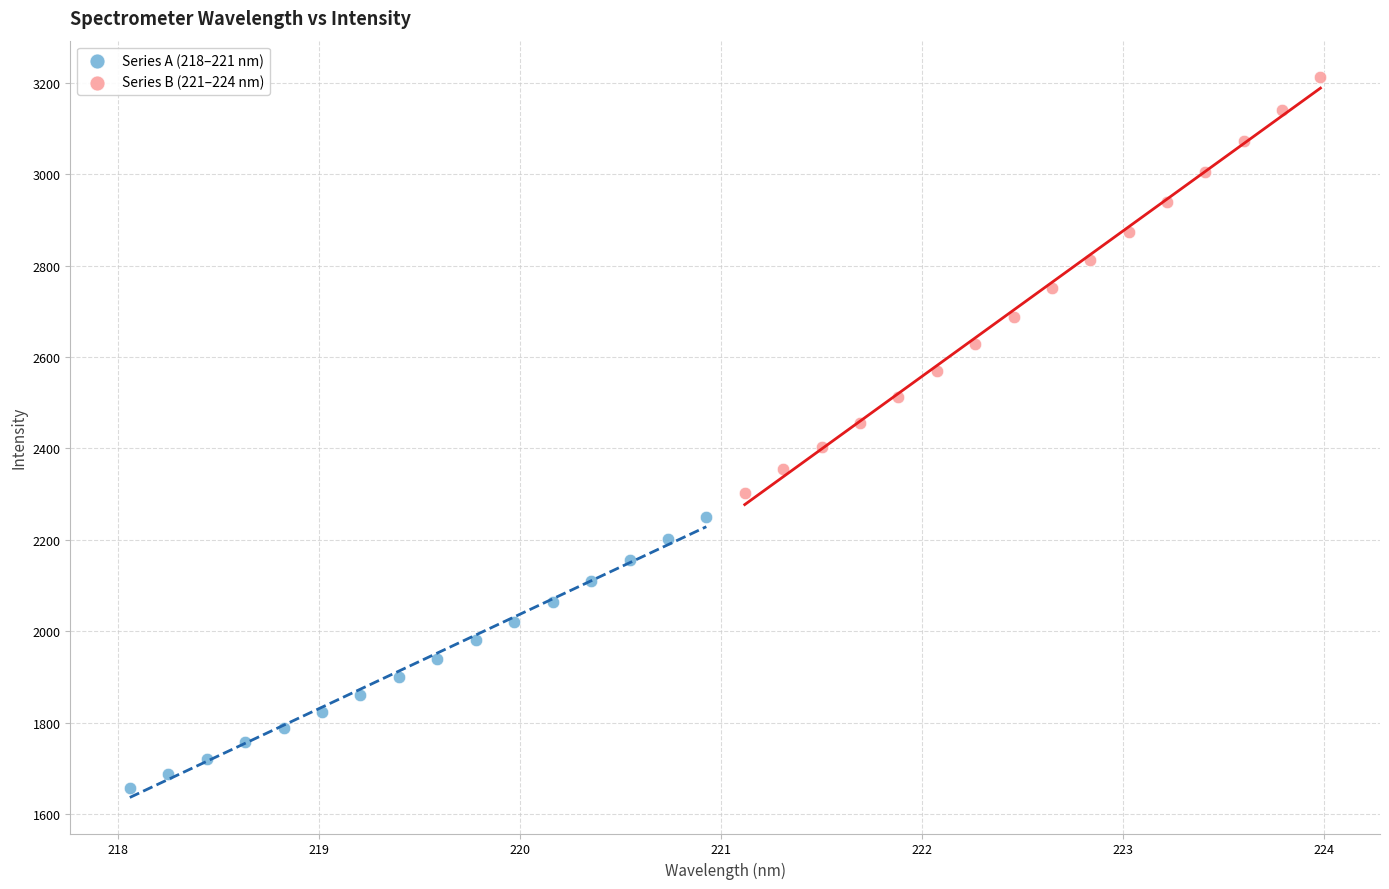

Which series reaches the maximum Y coordinate?

Series B (221–224 nm)